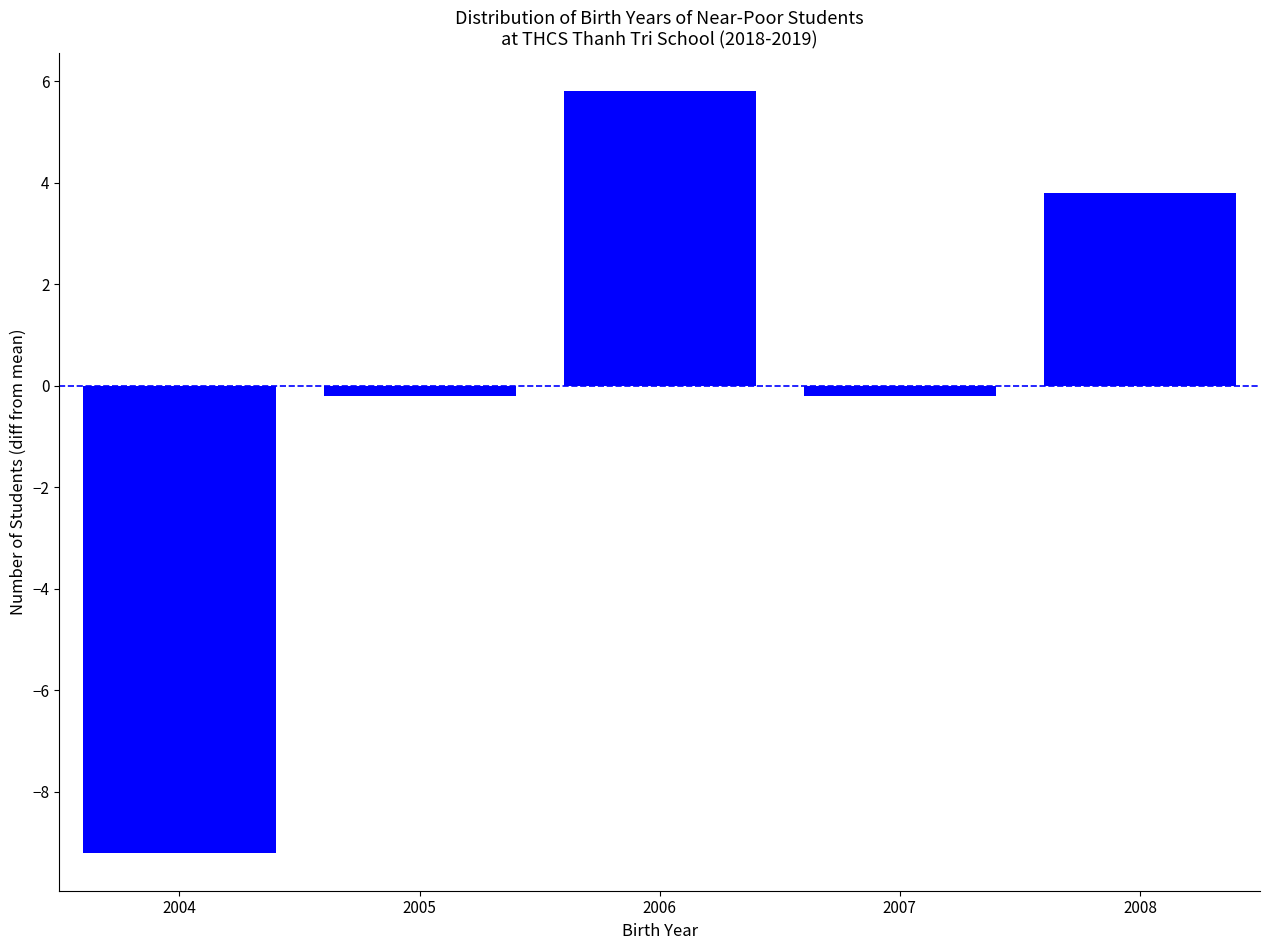

Reading right to left, transcribe all the data shown in this chart.

2008=3.8	2007=-0.2	2006=5.8	2005=-0.2	2004=-9.2